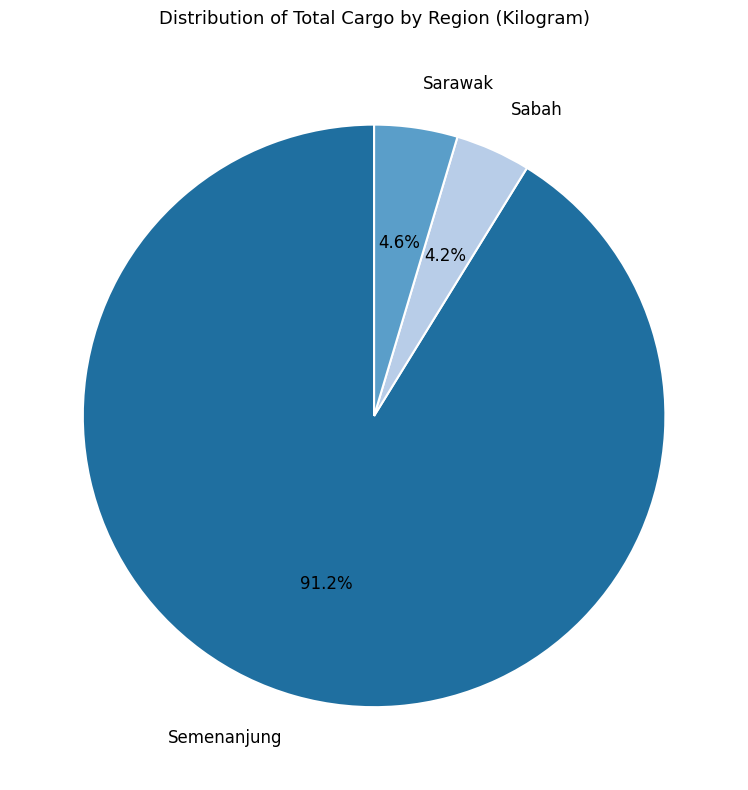

Approximately how many times larger is the value at Sarawak compared to Sabah?

1.1